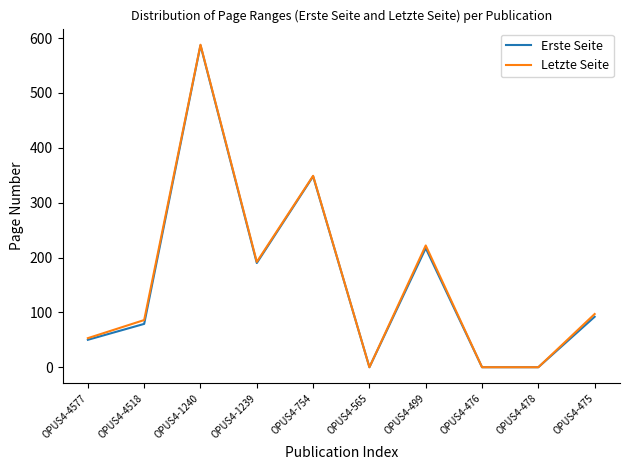

At how many categories does at least one series exceed 132?

4